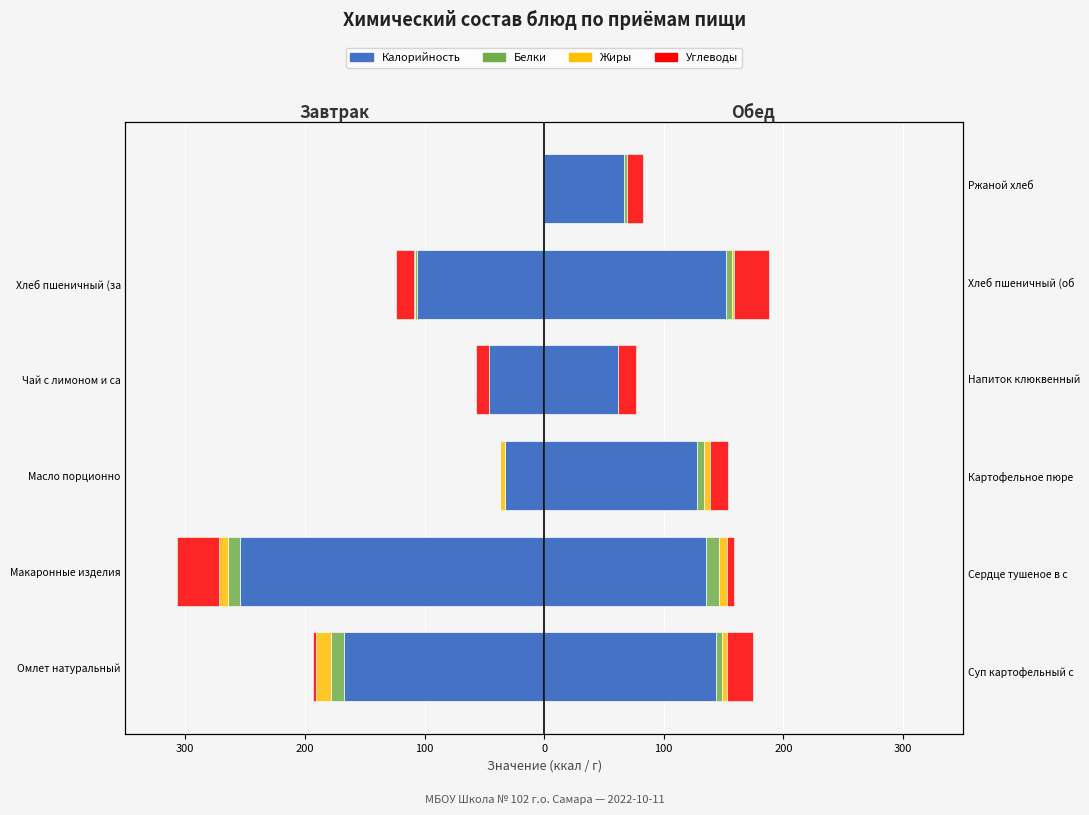

What is the value of the Углеводы bar at the 4th from the left?

-11